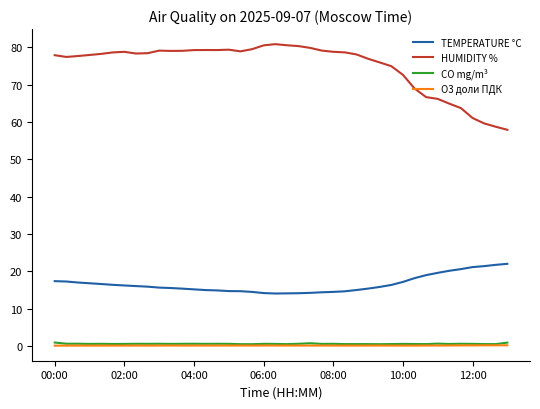

Which series has the largest range (max minus min)?

HUMIDITY %